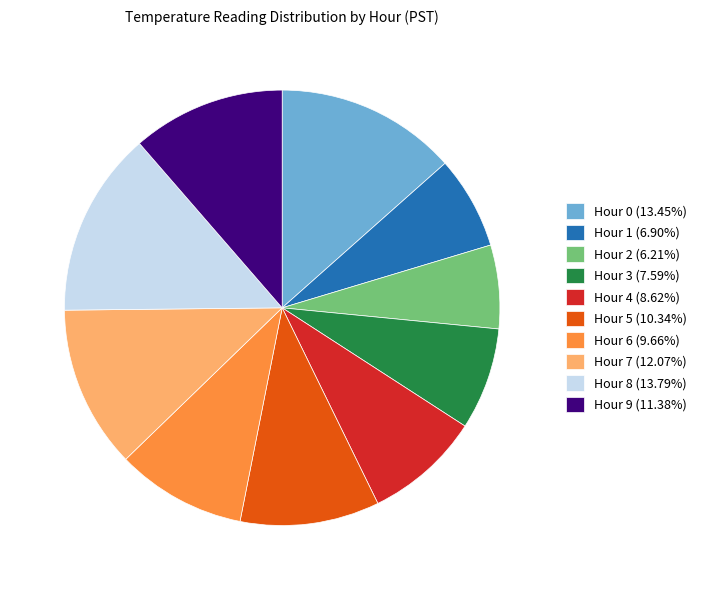

Between Hour 4 and Hour 1, which is larger?

Hour 4